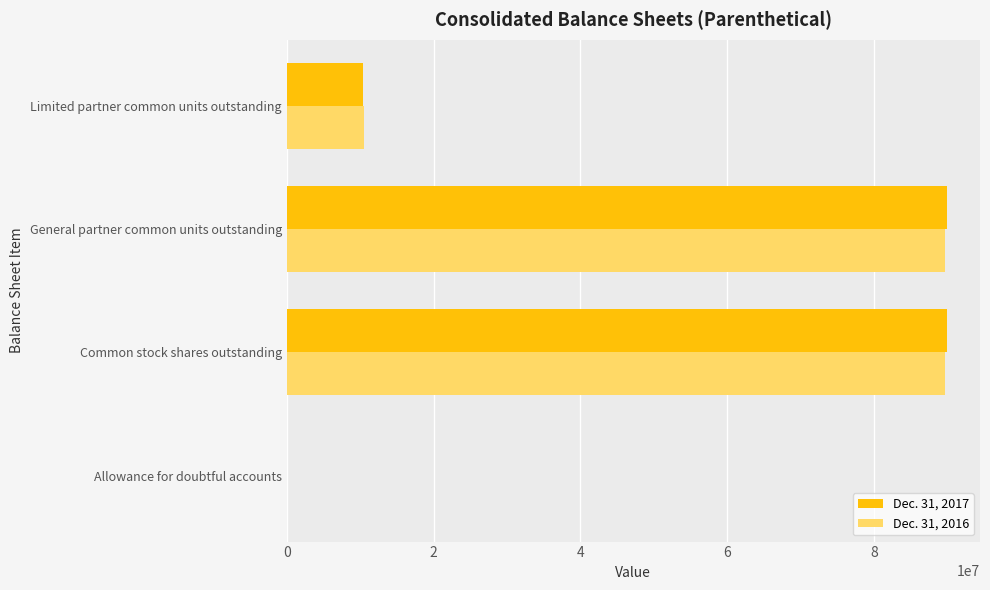

What is the total value across all series at Common stock shares outstanding?

179610826